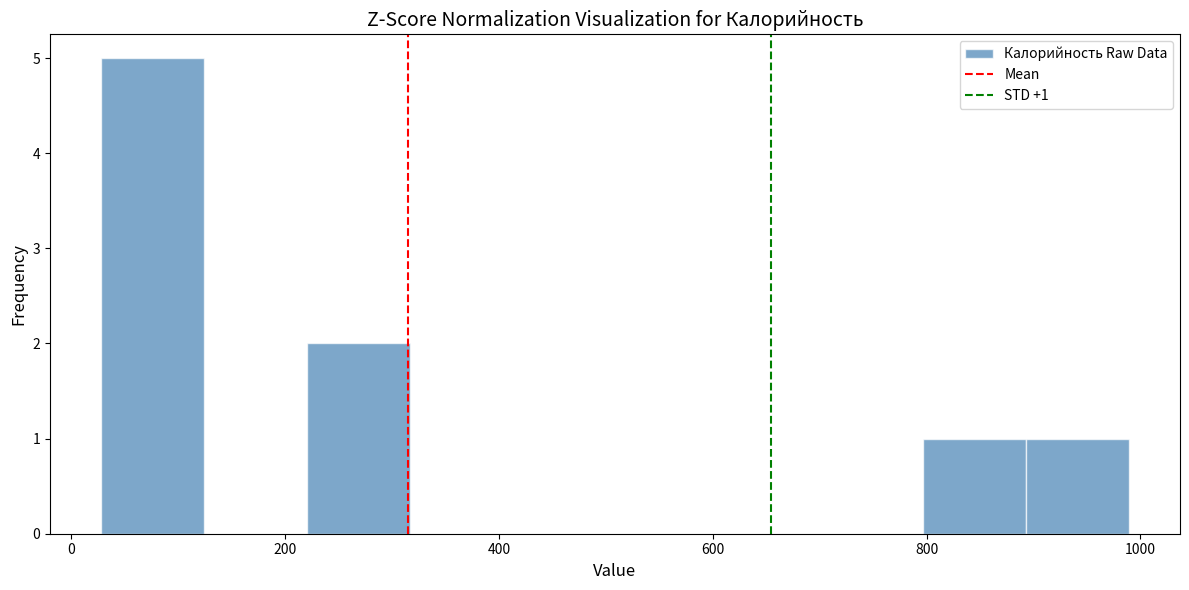

Which range on the x-axis has the tallest bar?

20 to 120